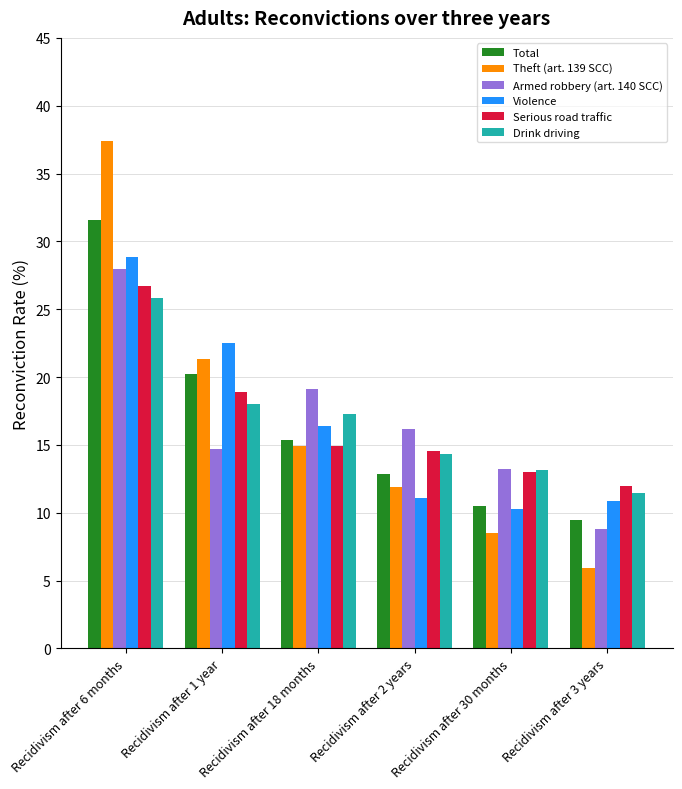

List the series in order of their peak value, highest first.

Theft (art. 139 SCC), Total, Violence, Armed robbery (art. 140 SCC), Serious road traffic, Drink driving